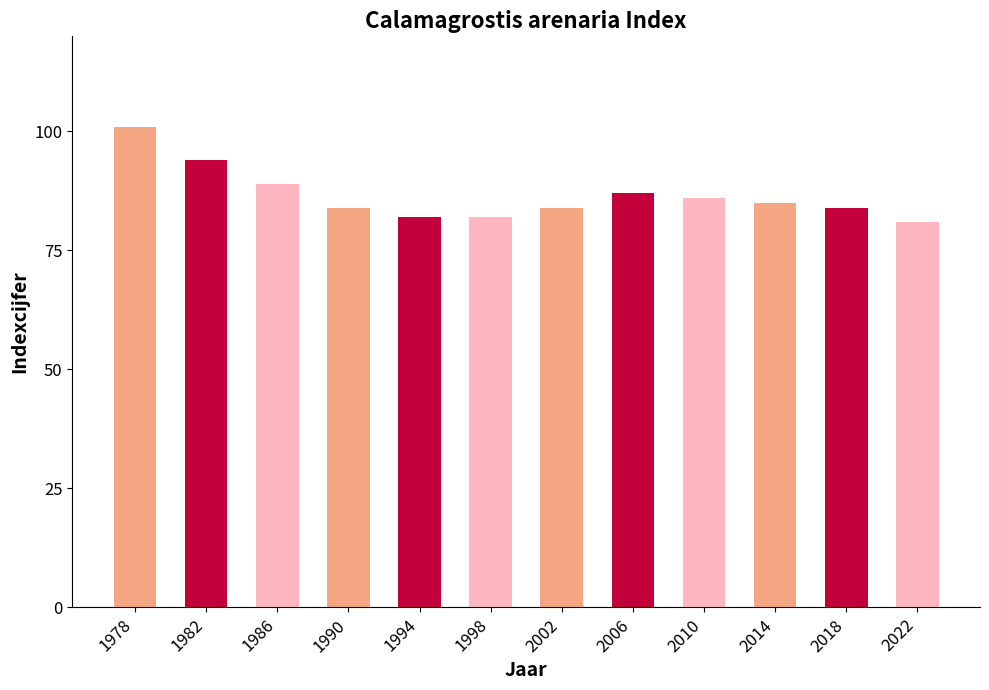

True or false: the data shows 62 at 1982.

False